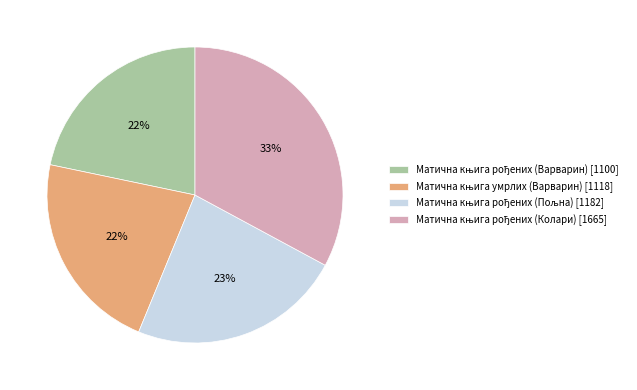

Is there a majority slice in this chart?

No